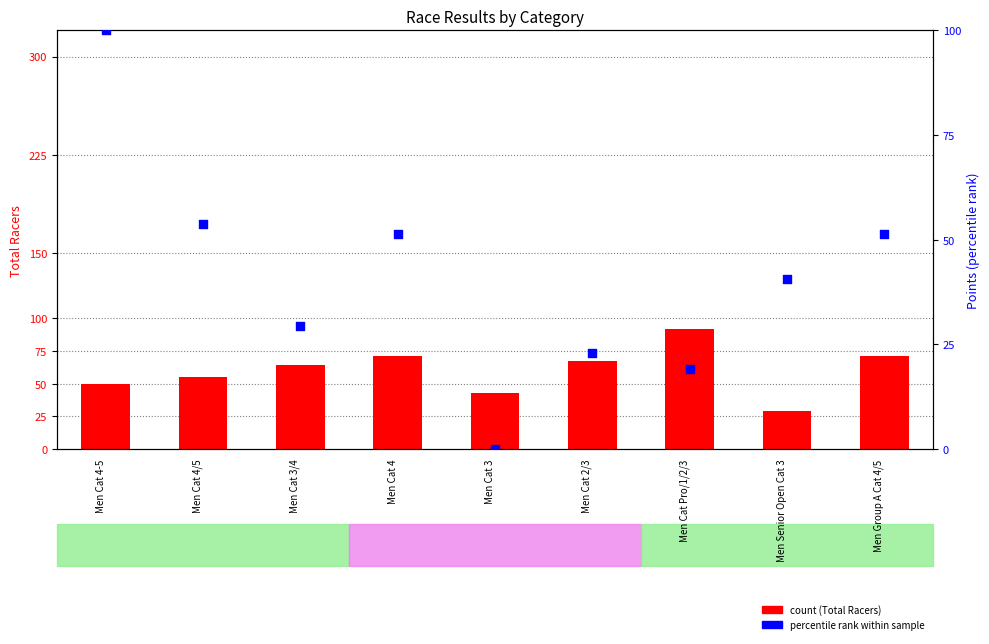

At how many categories does at least one series exceed 23?

9